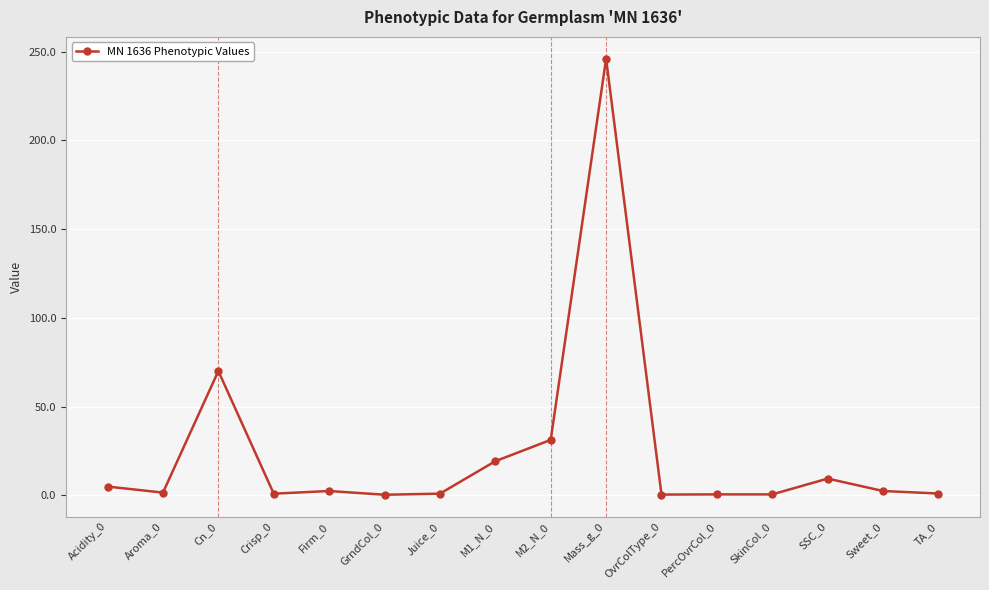

Which label corresponds to the largest value in the chart?

Mass_g_0